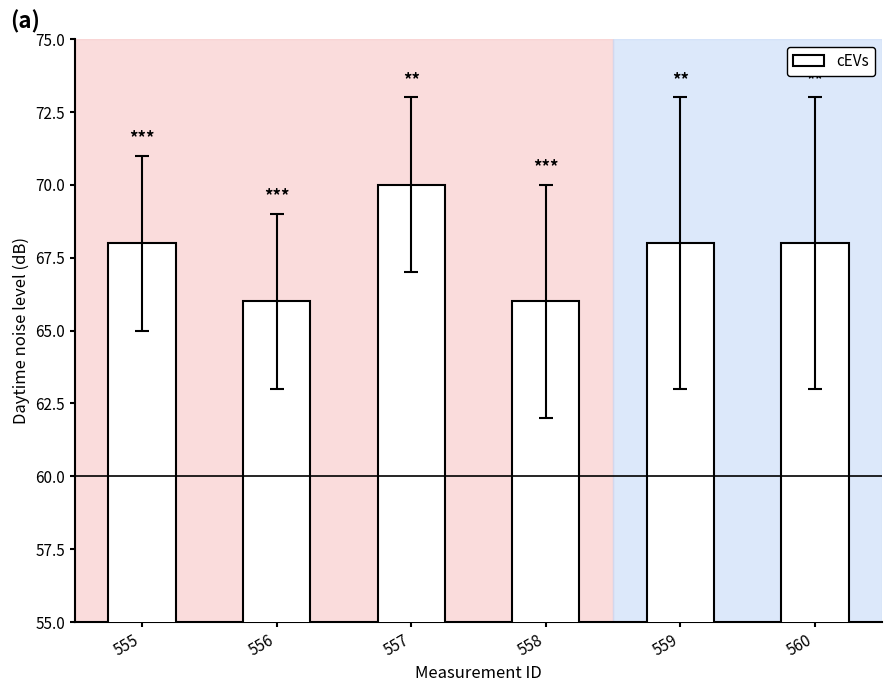

What is the difference between the maximum and minimum values?

4